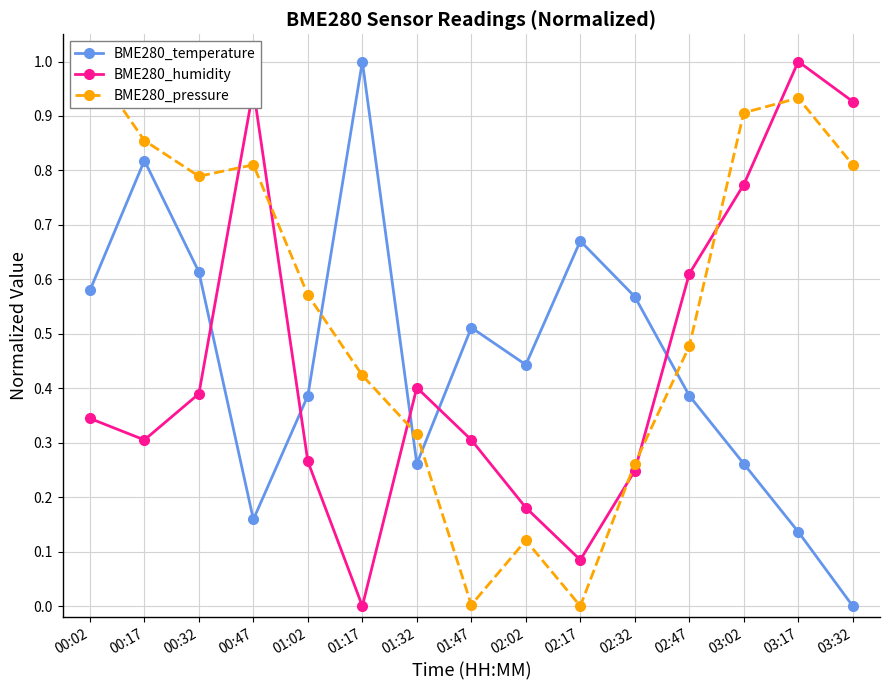

What is the difference between the BME280_pressure values at 03:32 and 00:02?

0.2